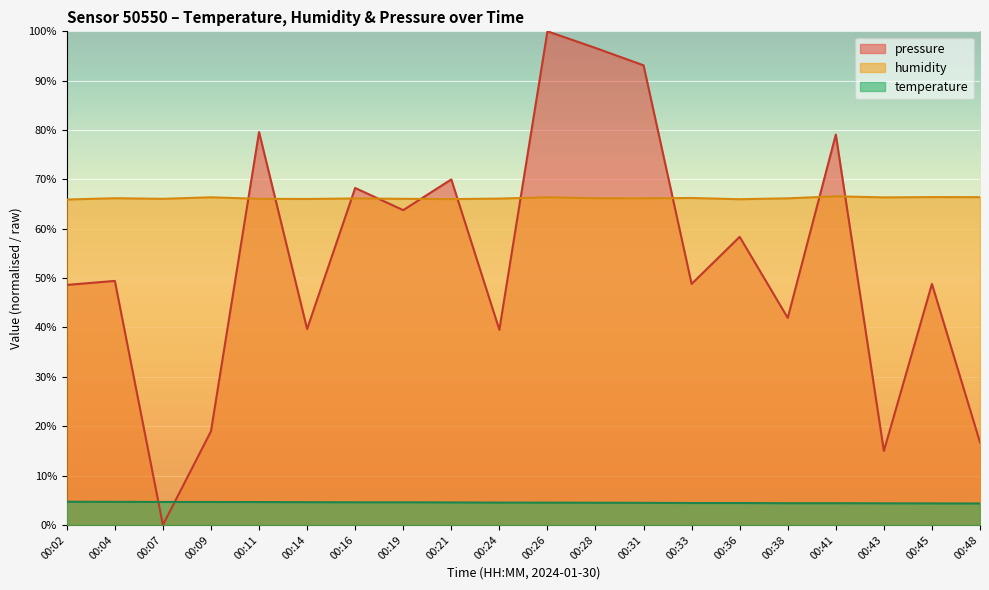

True or false: temperature has a value of 1.6 at 00:48.

False